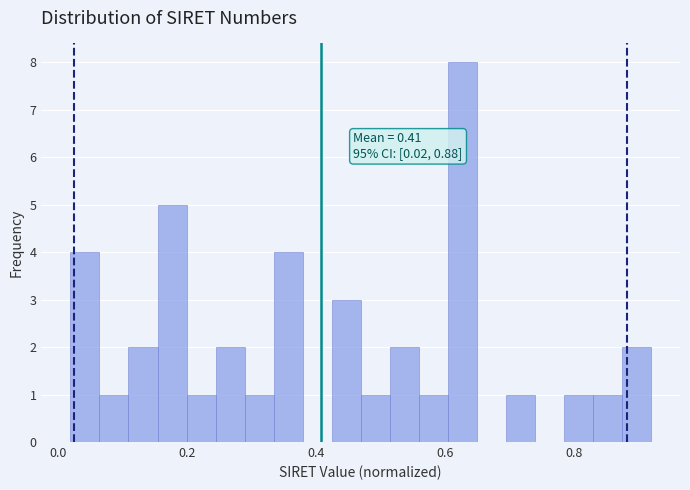

Around what value on the x-axis is the tallest bar? Give the approximate position of its centre, as read against the axis.

0.62